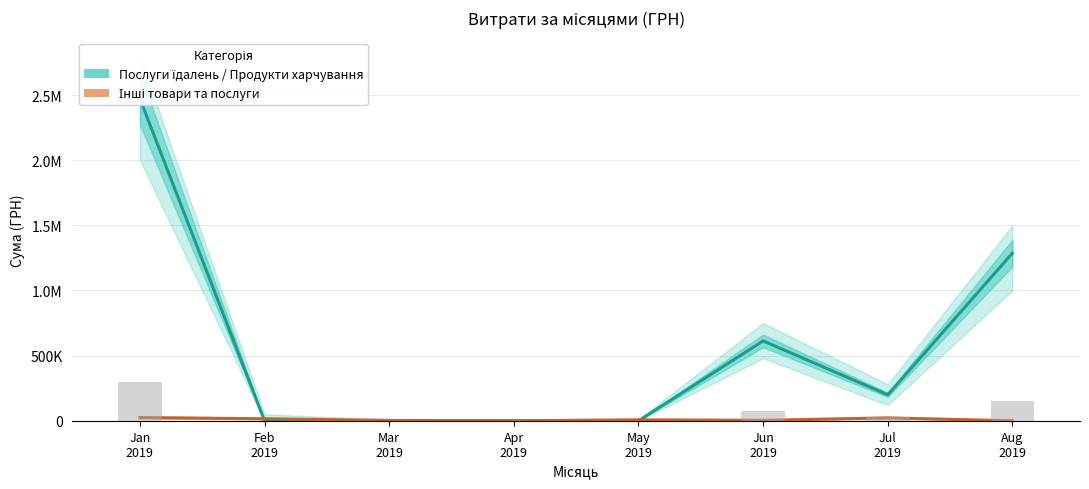

Between Mar
2019 and Jul
2019, which series saw the biggest shift?

Послуги їдалень / Продукти харчування